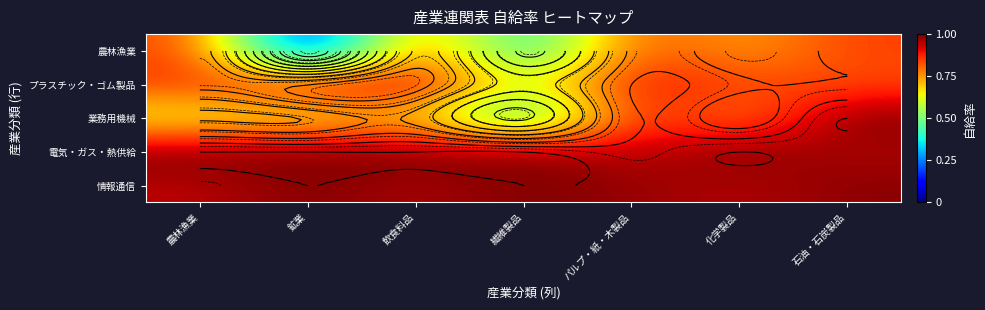

Is it true that 情報通信 equals 0.2 at パルプ・紙・木製品?

False